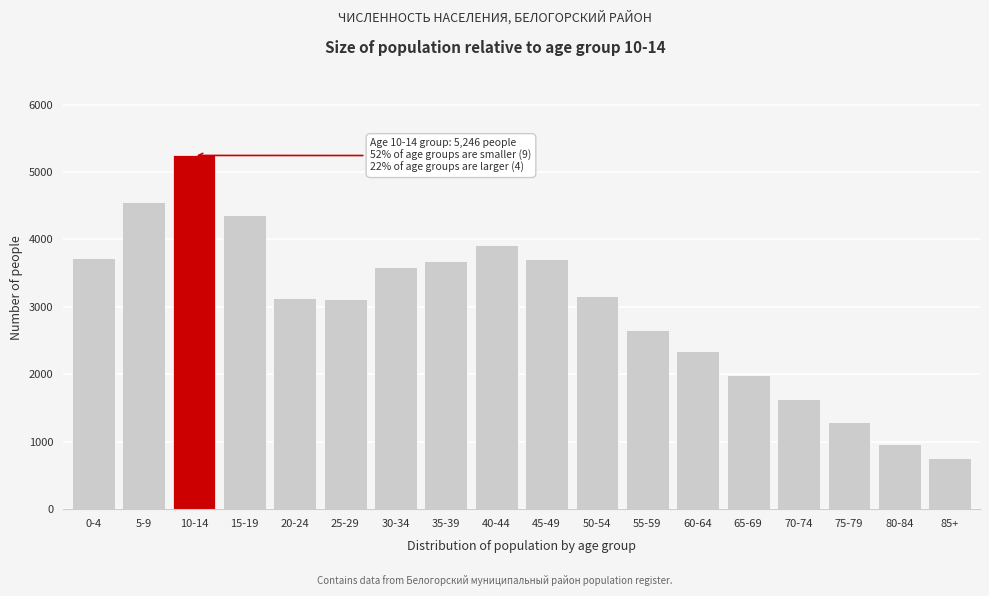

What is the smallest value displayed?

764